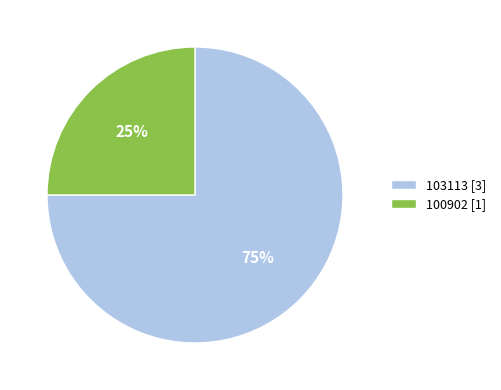

Do 103113 and 100902 together represent more than half of the pie?

Yes